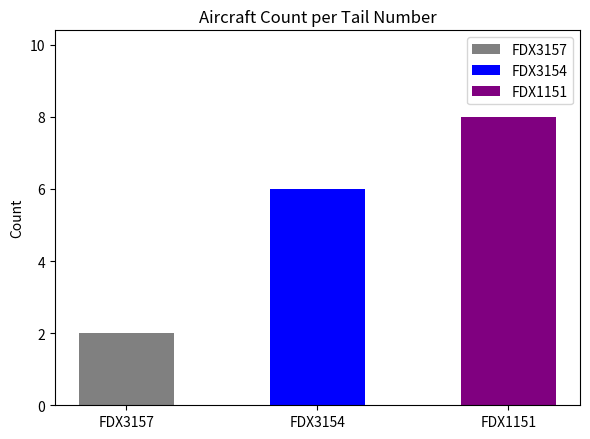

True or false: the data shows 21 at FDX3154.

False